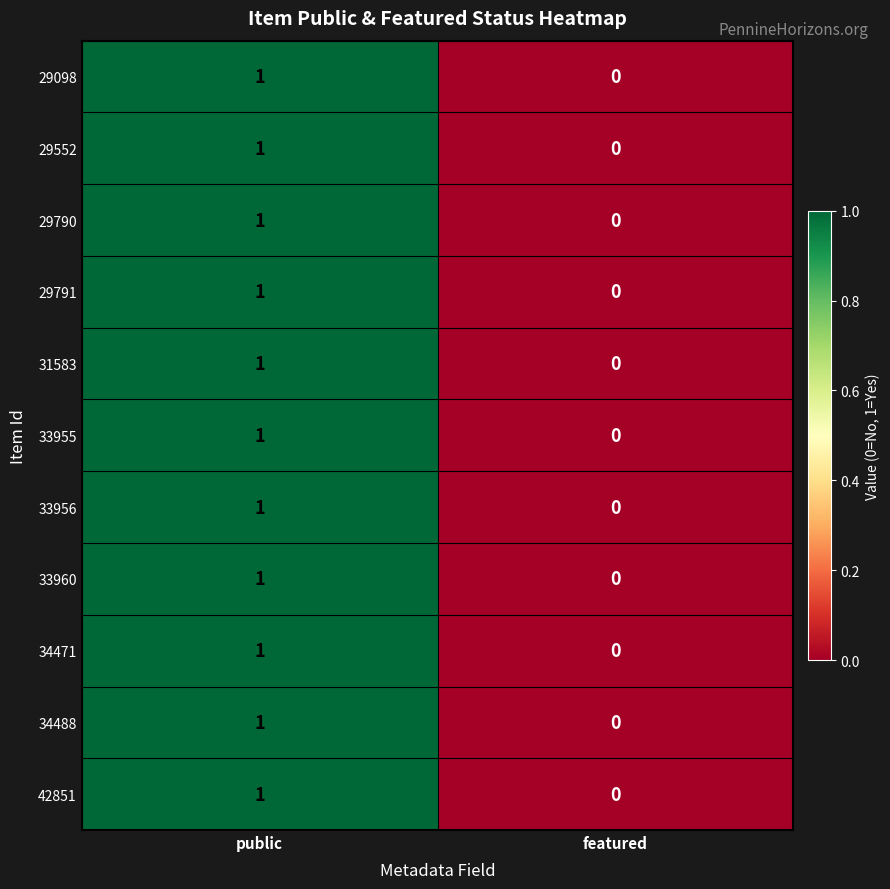

The value of 29098 at featured is 1. True or false?

False